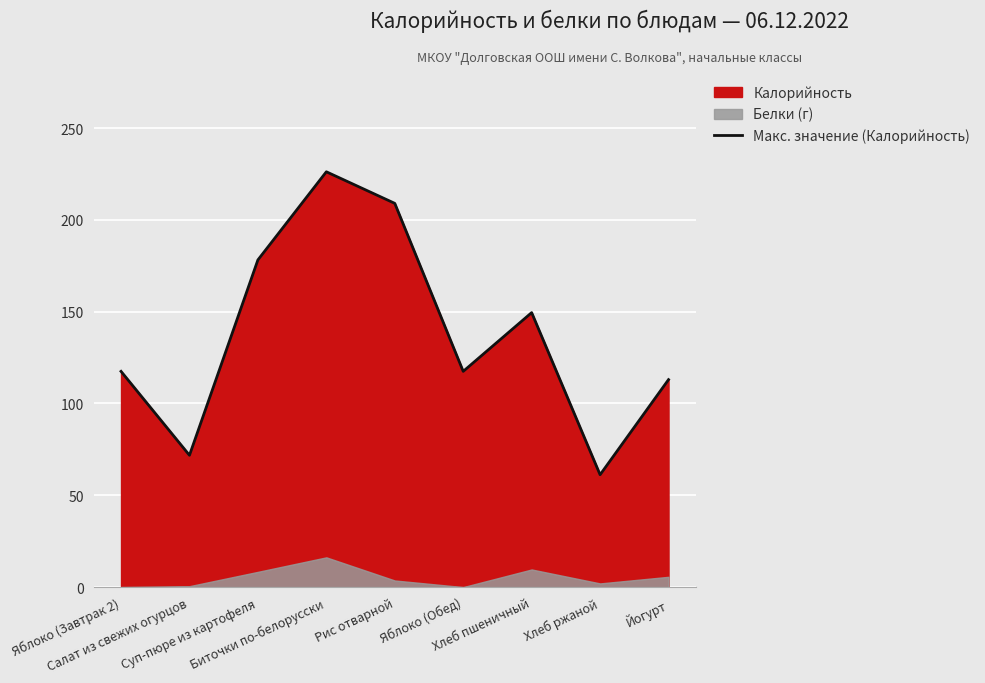

What is the sum of all values?

1243.9